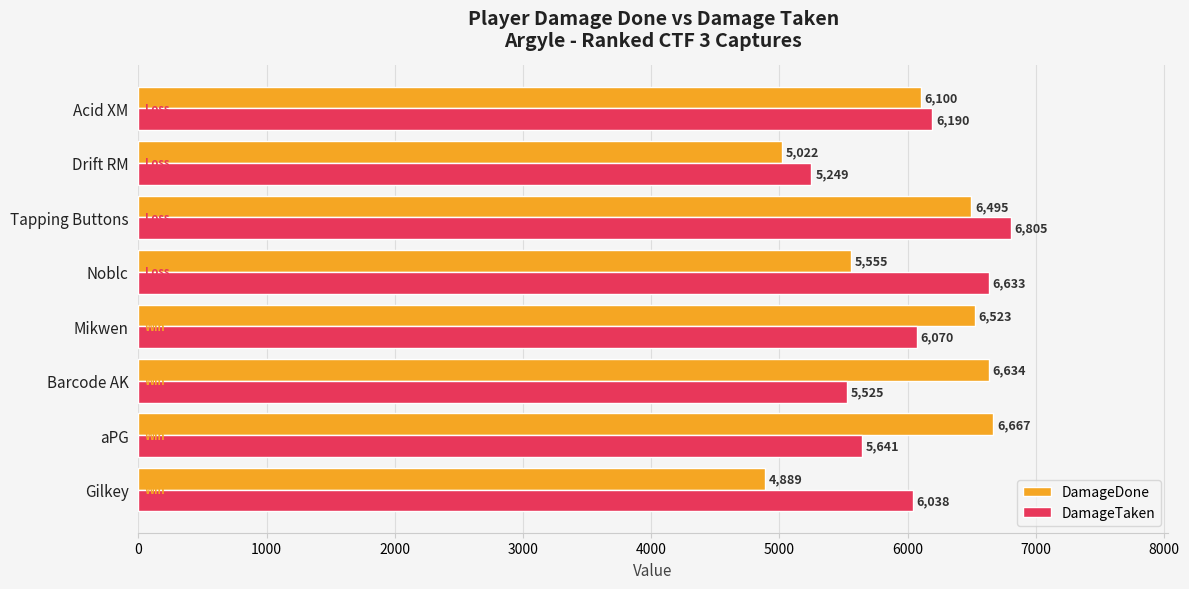

The value of DamageDone at Noblc is 5555. True or false?

True